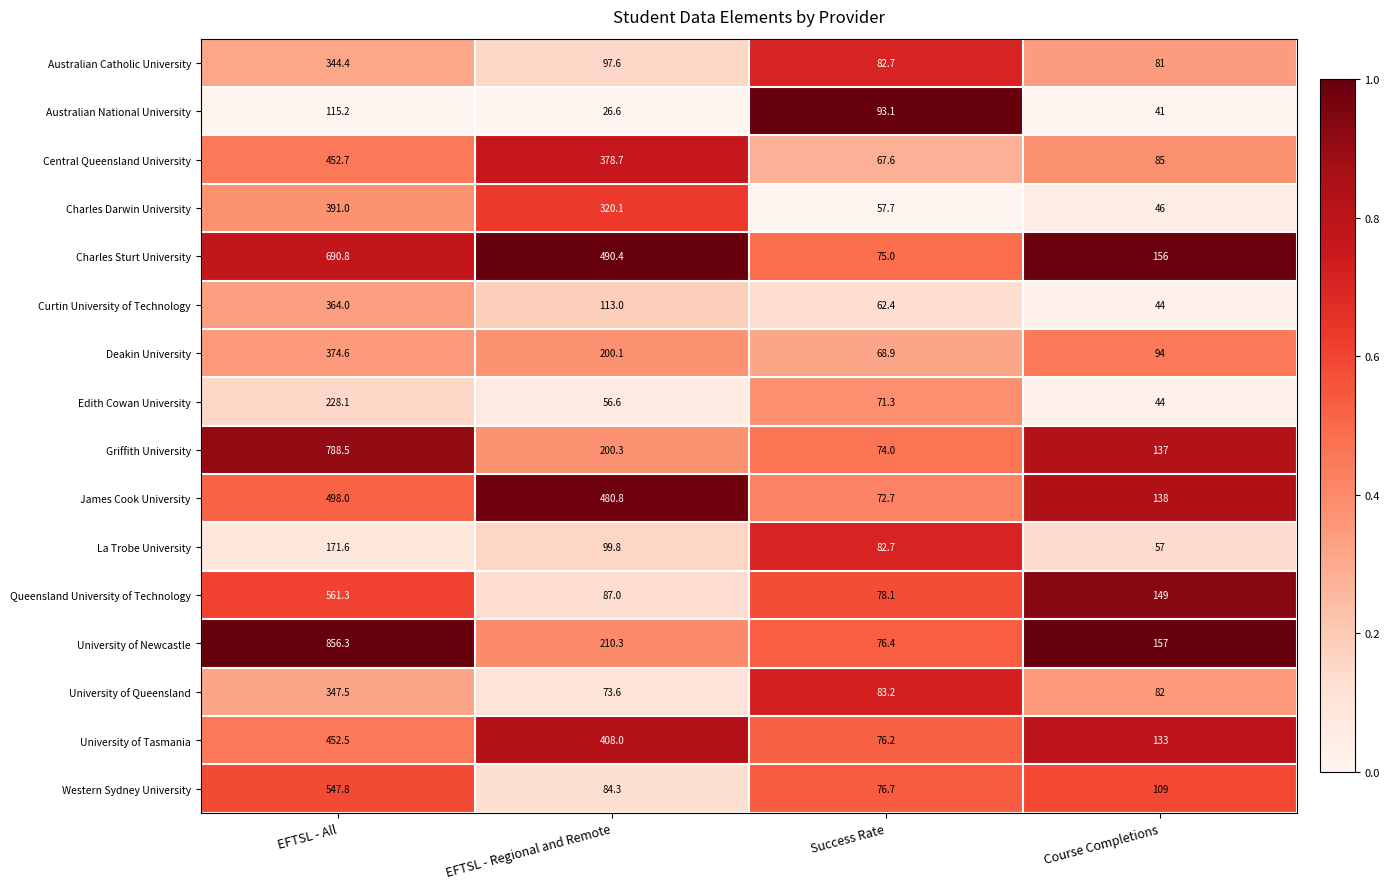

What is the total value across all series at Course Completions?

1553.0